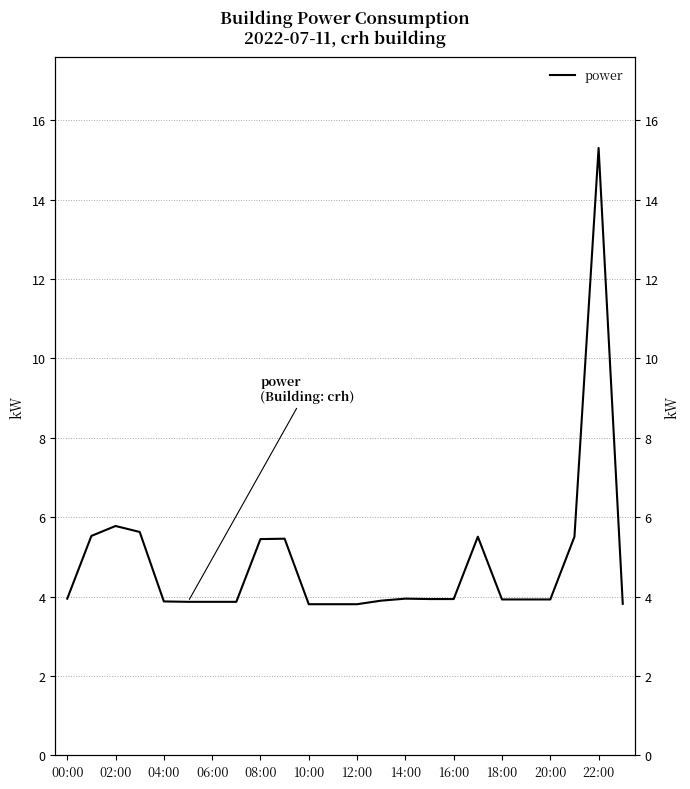

How many interior local peaks (higher than both neighbors) does the data have?

5